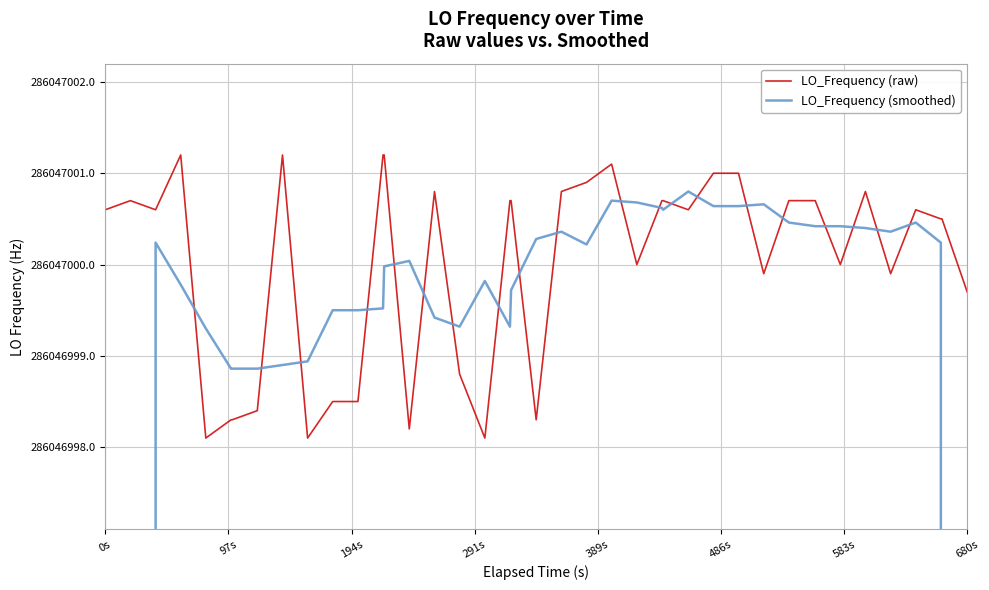

How many lines are shown in the chart?

2